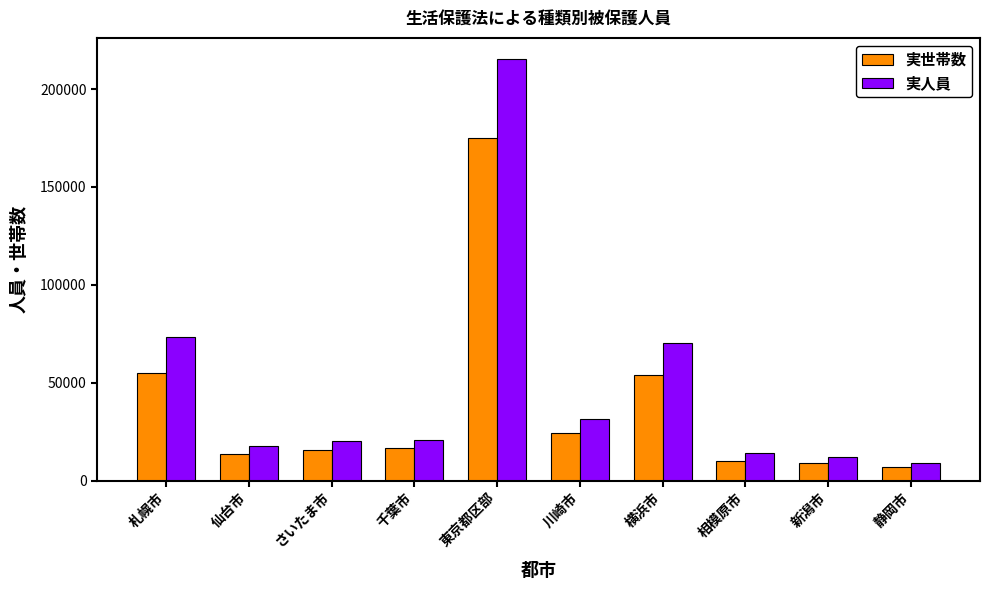

How many data points does each series have?

10